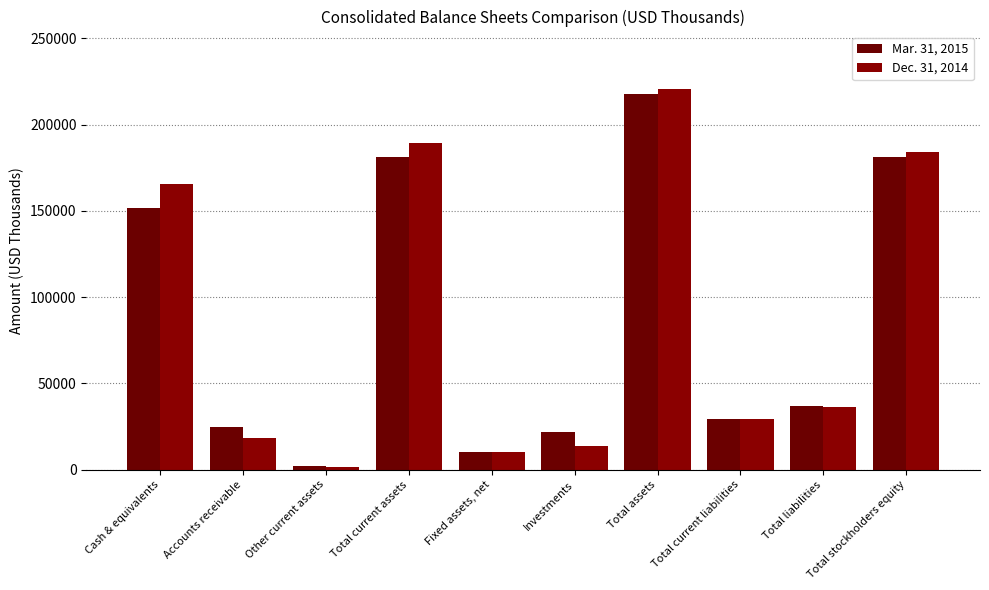

What is the sum of the Dec. 31, 2014 values at Total liabilities and Investments?

50456